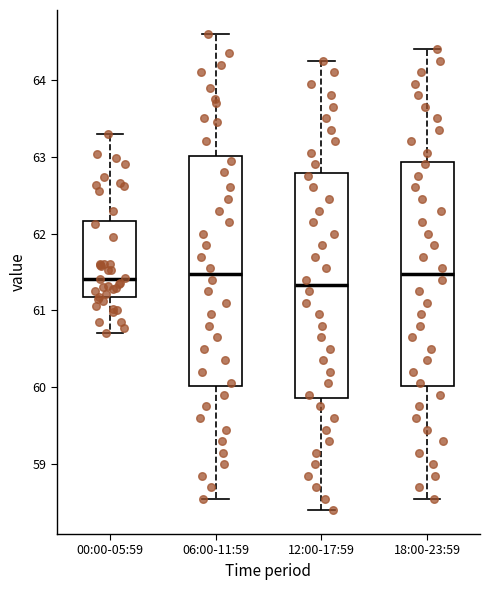

Reading left to right, transcribe this box plot: for each box, give where its median line is, the range the box spans, and where its two whiskers end, as read against the y-axis. The values are not printed on the chart, so give them approximately, as read against the axis.

00:00-05:59: median 61.4, box 61.2 to 62.2, whiskers 60.7 to 63.3
06:00-11:59: median 61.5, box 60.0 to 63.0, whiskers 58.6 to 64.6
12:00-17:59: median 61.3, box 59.9 to 62.8, whiskers 58.4 to 64.3
18:00-23:59: median 61.5, box 60.0 to 62.9, whiskers 58.6 to 64.4